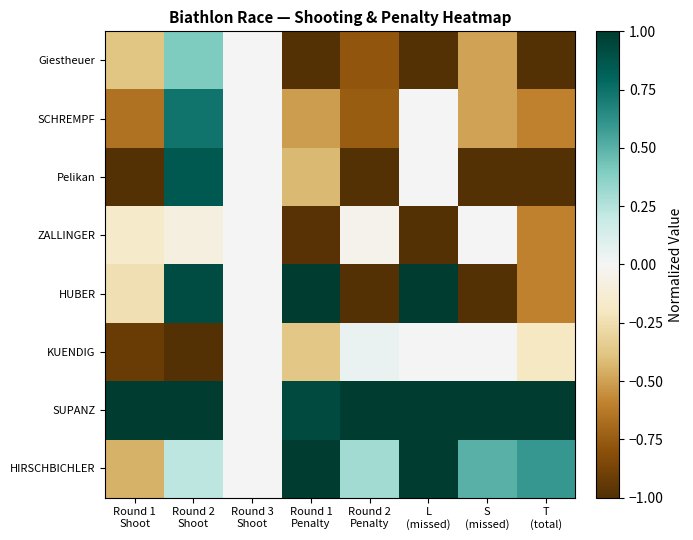

Which series has the largest range (max minus min)?

HUBER